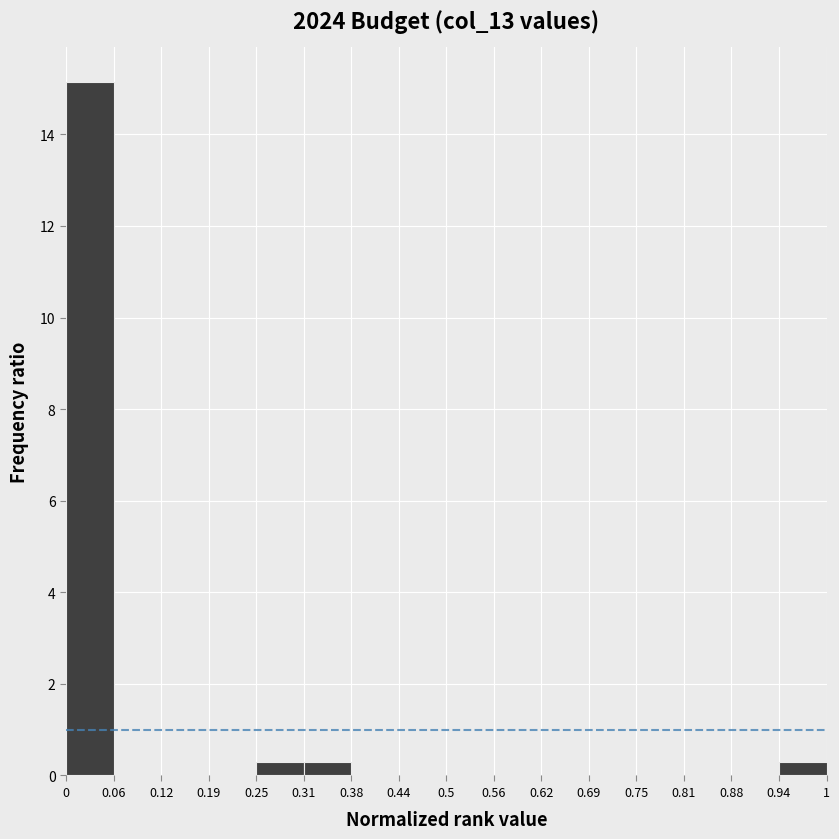

What is the height of the bar covering 0.31 to 0.38 on the x-axis? The values are not printed on the chart, so give them approximately, as read against the axis.

0.2